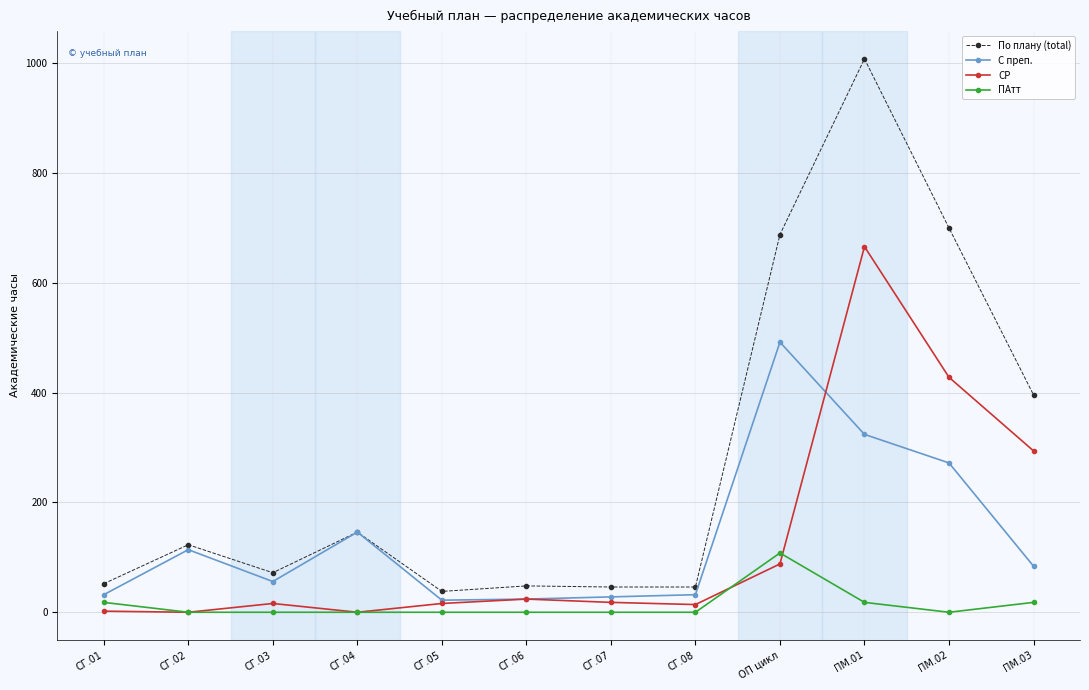

Is it true that ПАтт equals 0 at СГ.04?

True